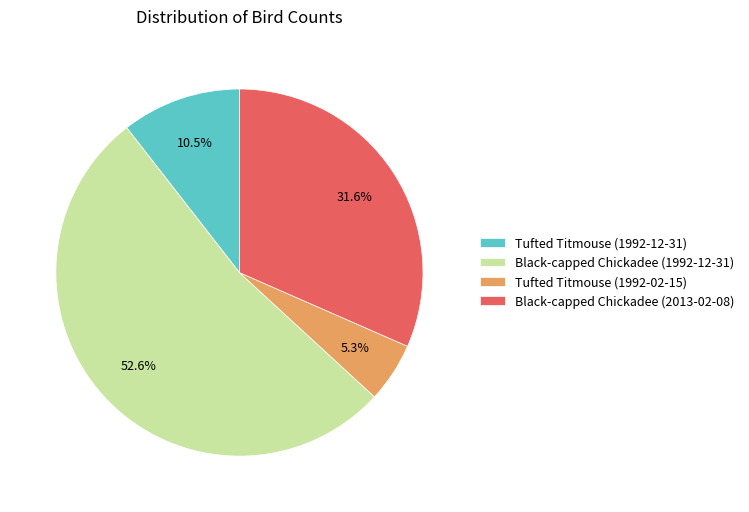

Approximately how many times larger is the value at Black-capped Chickadee (2013-02-08) compared to Tufted Titmouse (1992-12-31)?

3.0